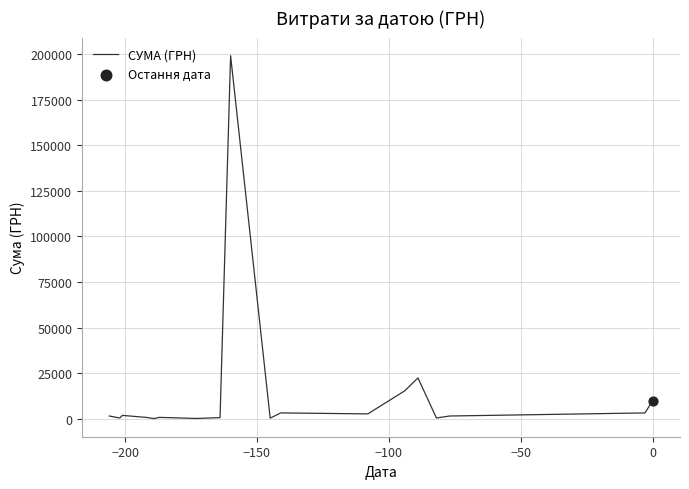

What is the difference between the maximum and minimum values?

198880.0